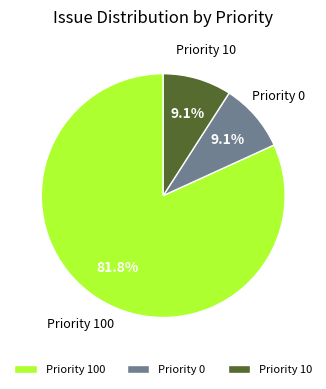

What percentage do Priority 10 and Priority 100 together represent?

90.9%